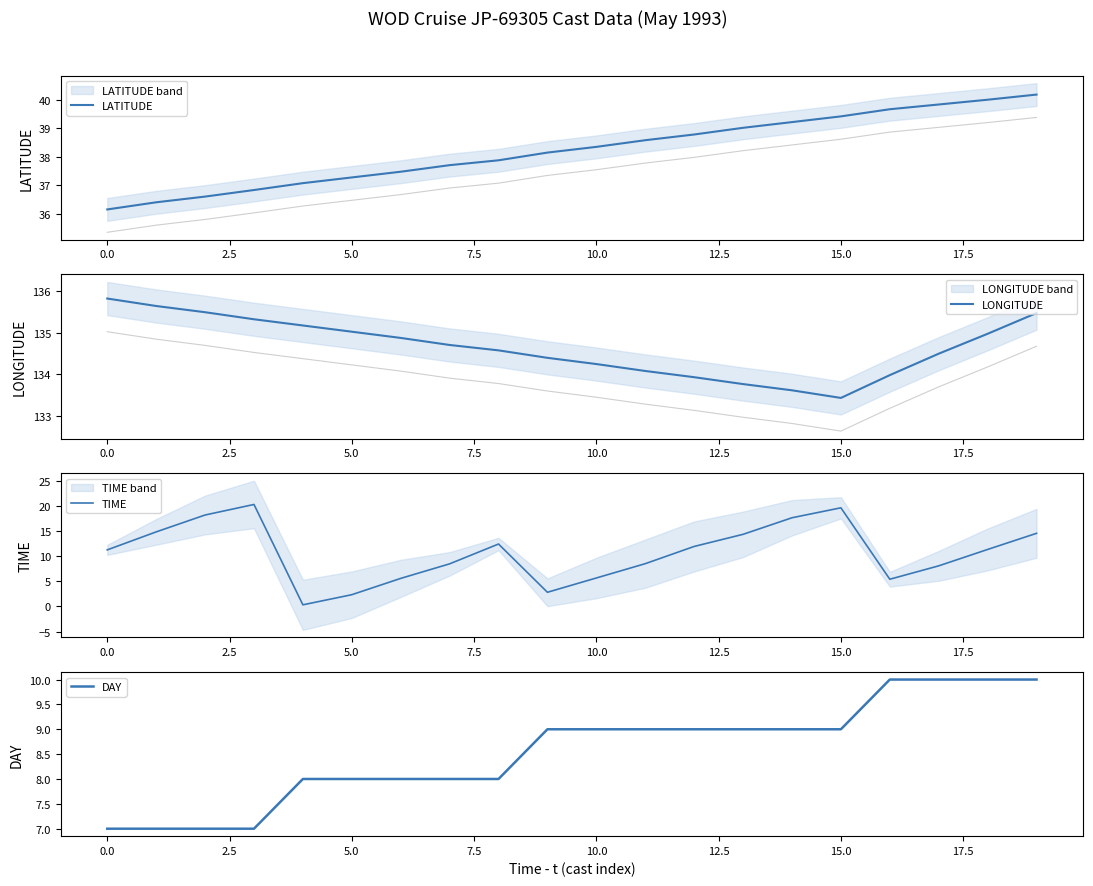

What is the sum of all DAY values?

171